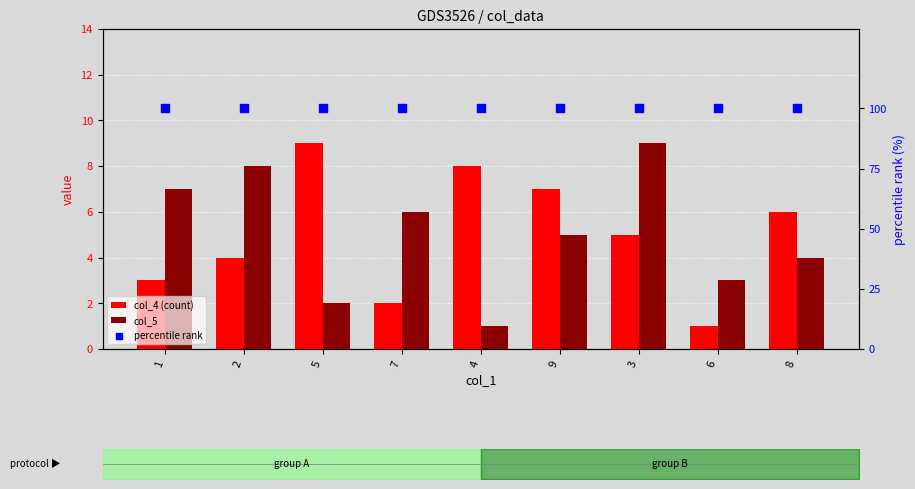

At which category is the sum across all series the highest?

3